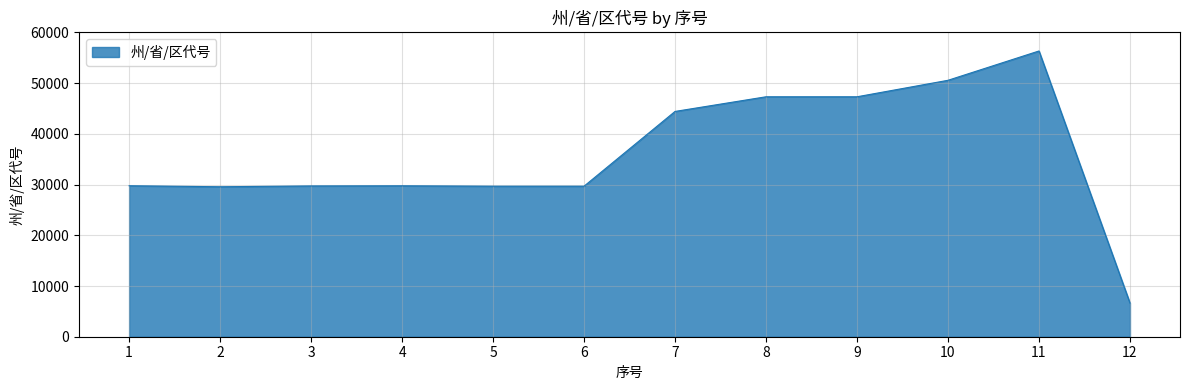

At which category does the chart reach its peak across all series?

11